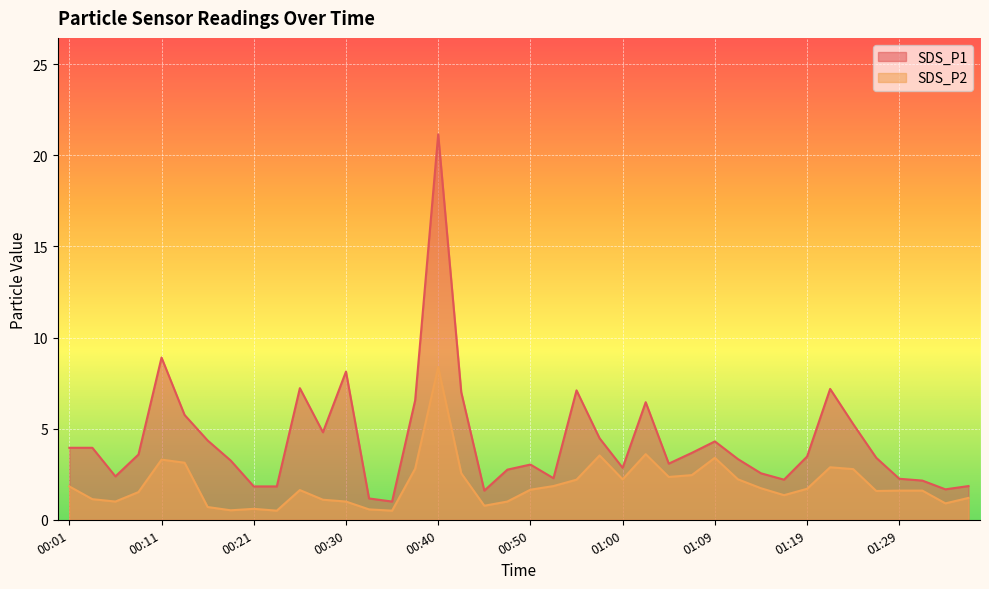

What is the total value across all series at 01:17?

3.6